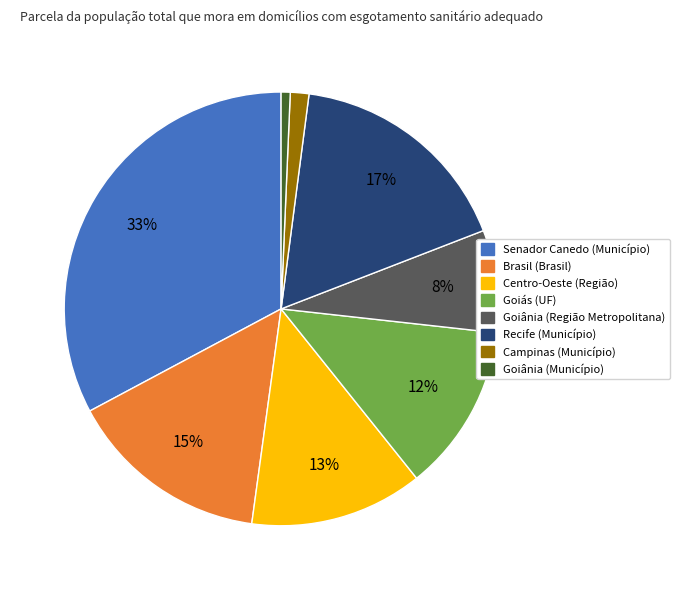

Combined, do Campinas (Município) and Centro-Oeste (Região) account for over 50%?

No